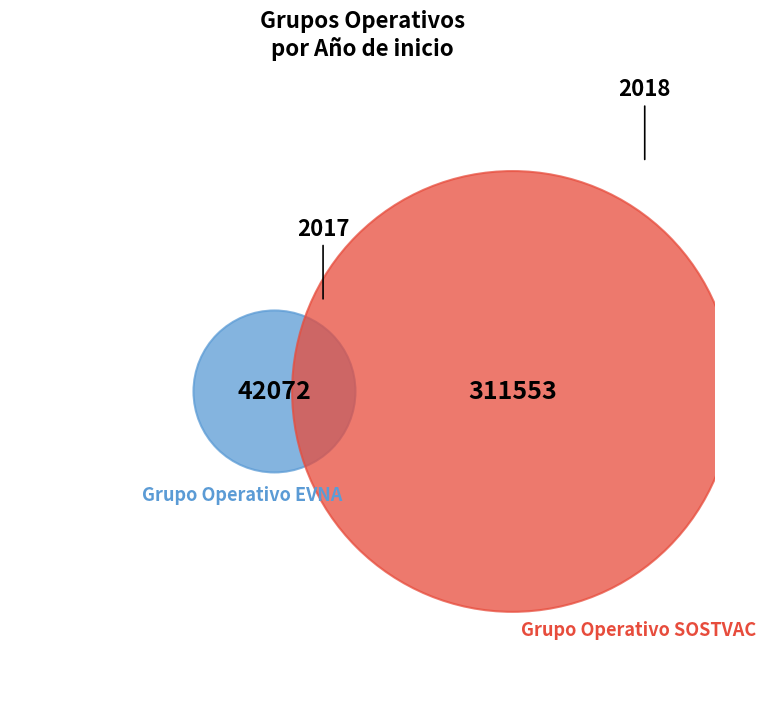

Between Grupo Operativo EVNA and Grupo Operativo SOSTVAC, which is larger?

Grupo Operativo SOSTVAC